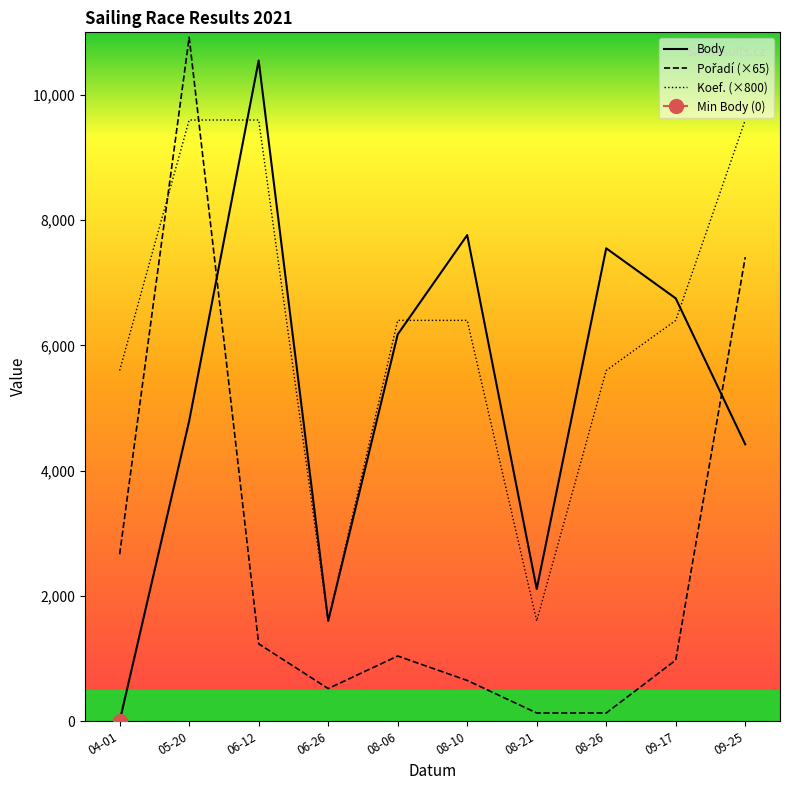

What is the average value of the Koef. series?

6240